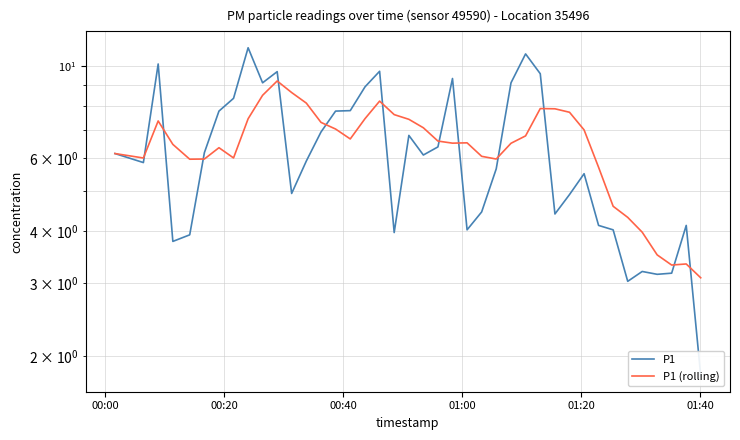

In P1 (rolling), how many points are lower than both neighbors (excluding endpoints)?

7